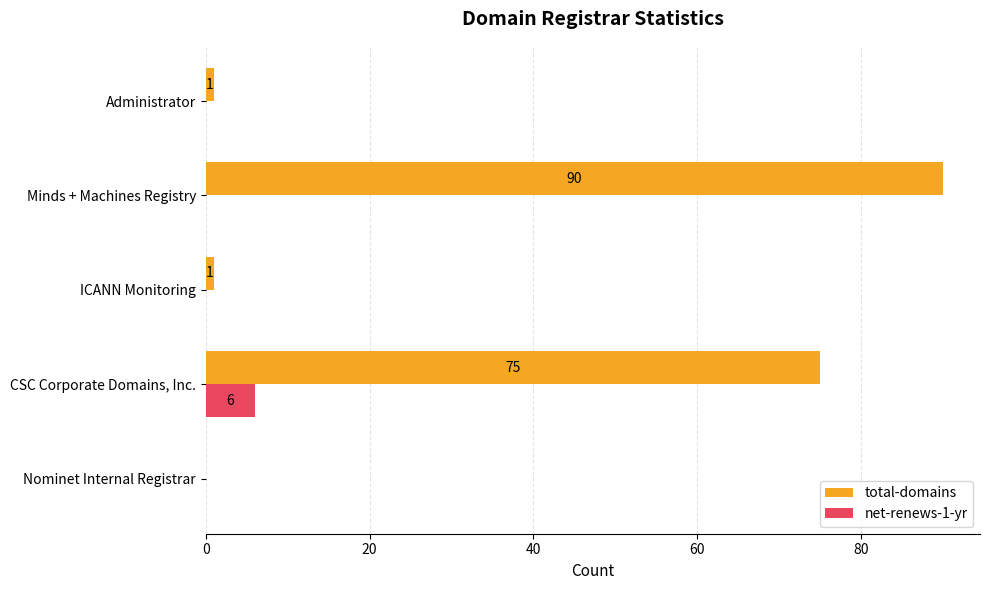

Between Minds + Machines Registry and Administrator, which series saw the biggest shift?

total-domains